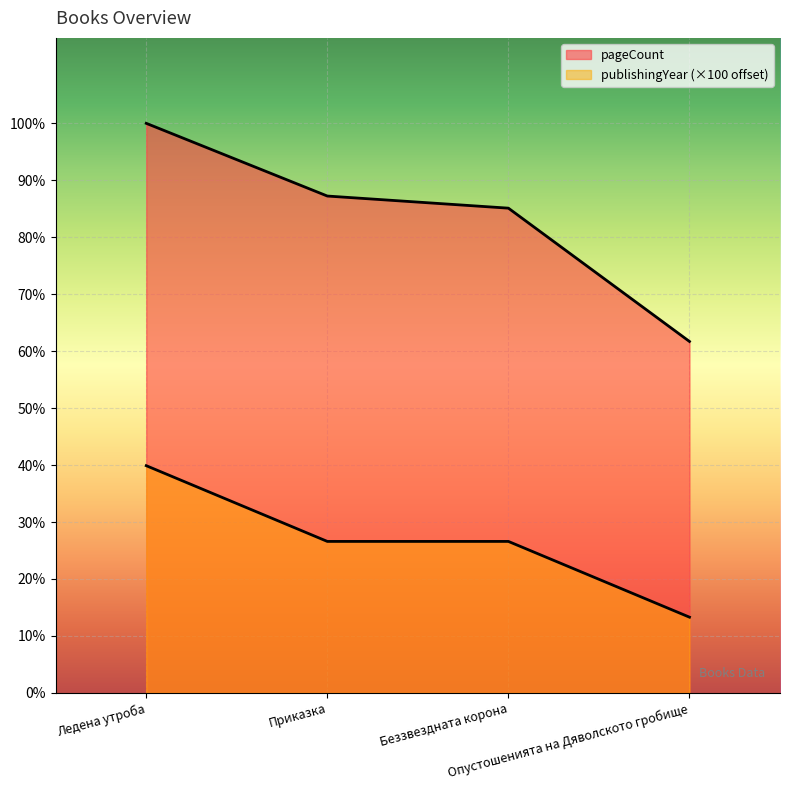

Is the value of pageCount at Опустошенията на Дяволското гробище greater than the value of publishingYear at Опустошенията на Дяволското гробище?

Yes